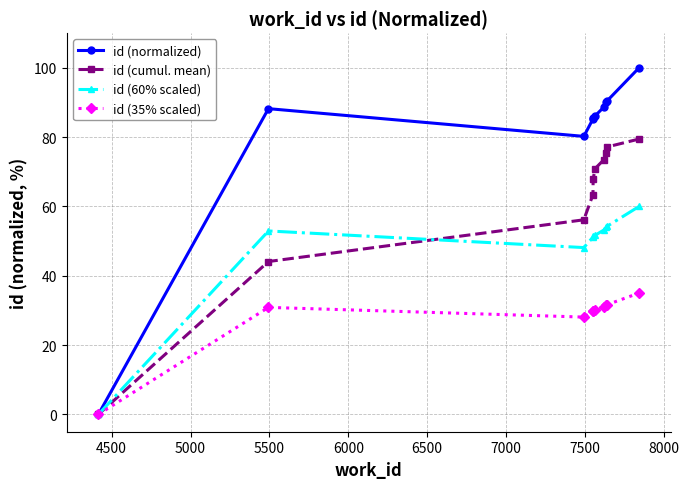

What is the maximum value for id (normalized)?

100.0